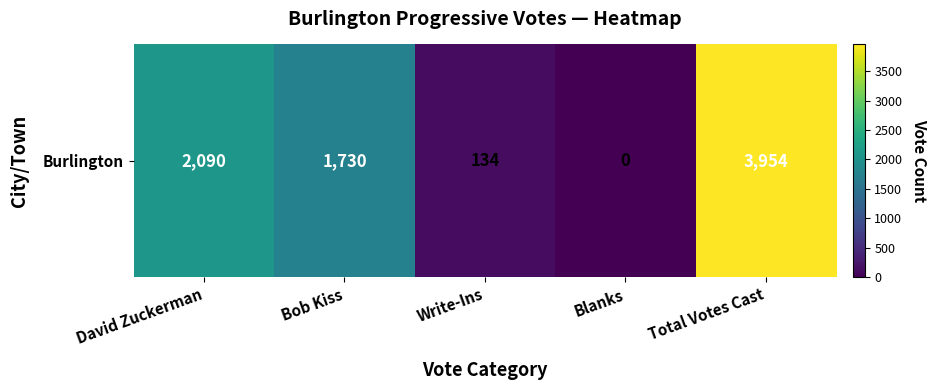

What is the difference between the values at Total Votes Cast and Blanks?

3954